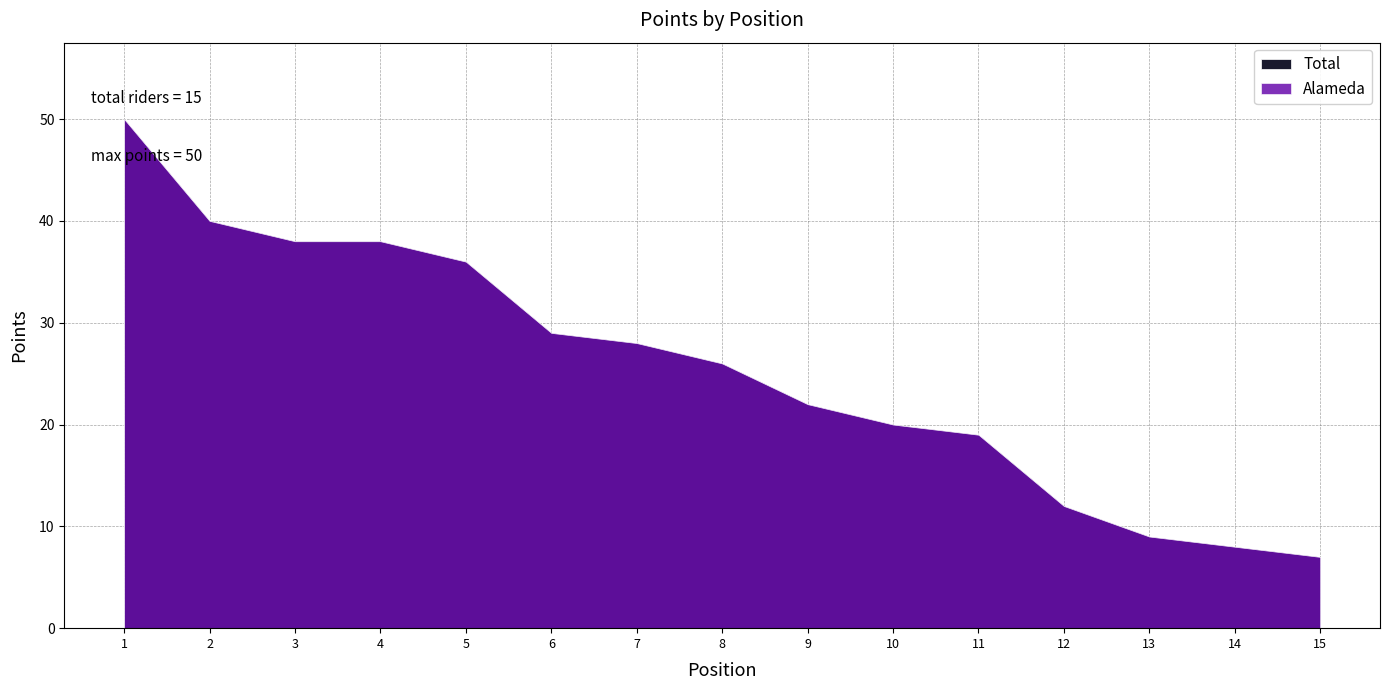

What are all the series names shown in the legend?

Alameda, Total